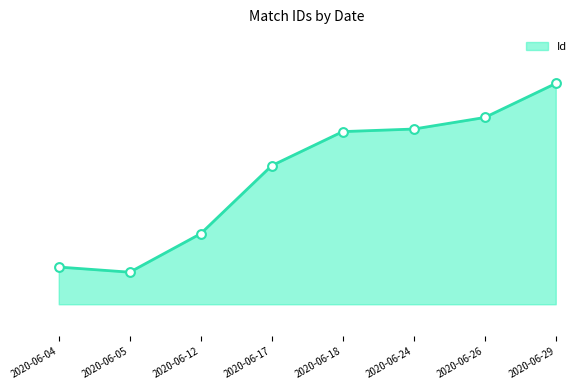

What is the change in value from 2020-06-04 to 2020-06-18?

+211